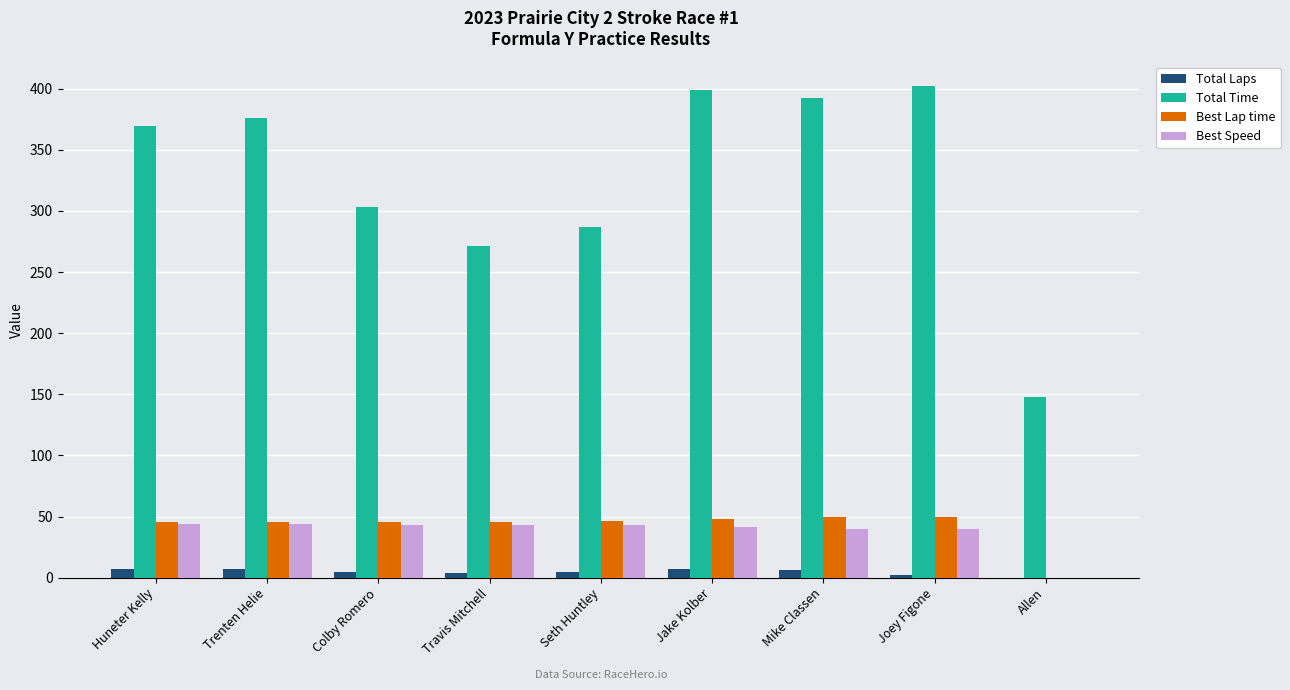

How many values in the Total Time series exceed 369?

5